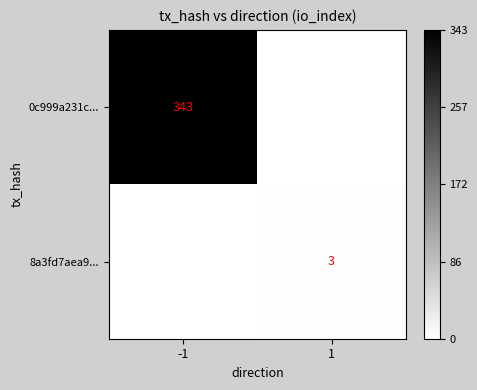

The 8a3fd7aea9... series shows 3 at 1. True or false?

True